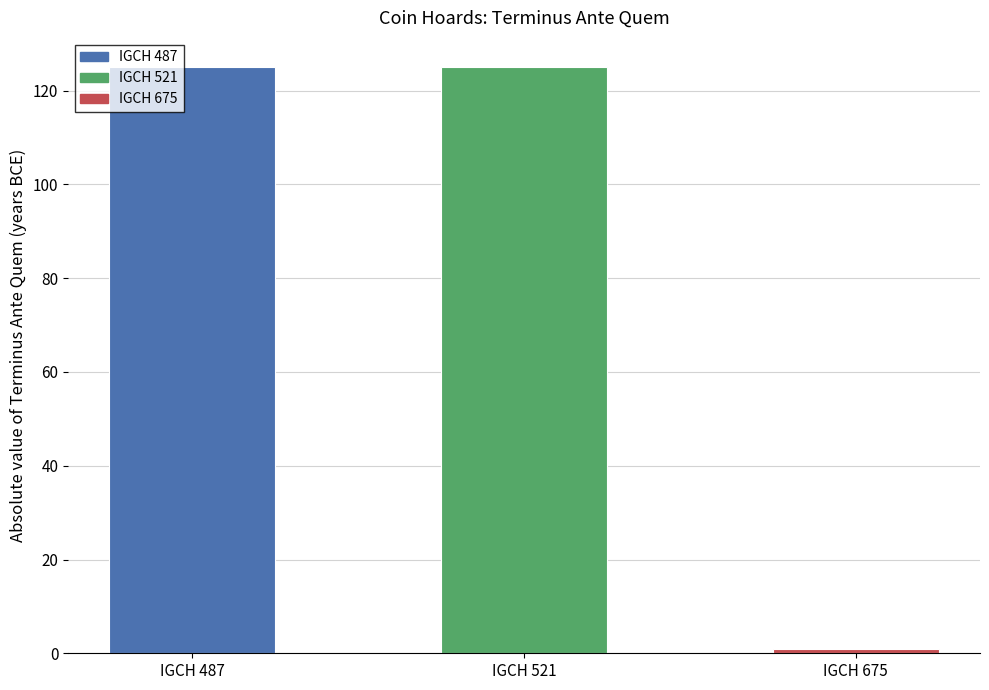

Which label corresponds to the smallest value in the chart?

IGCH 675